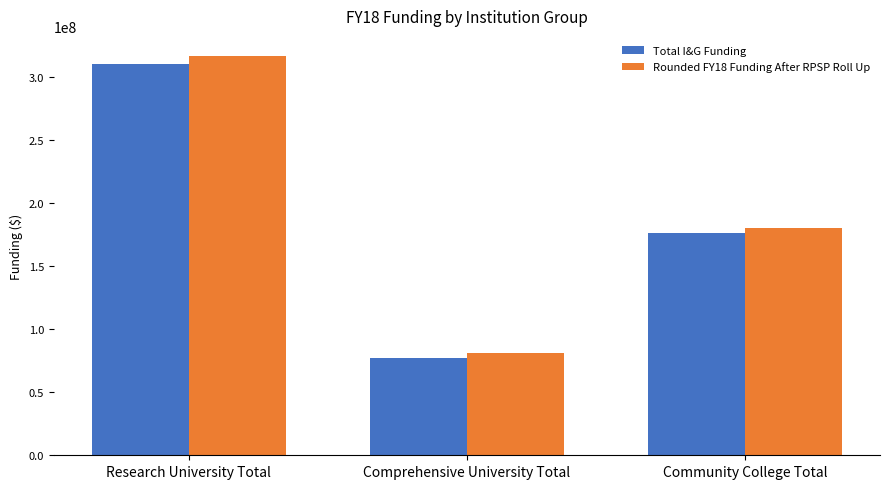

How many bars are there in total?

6